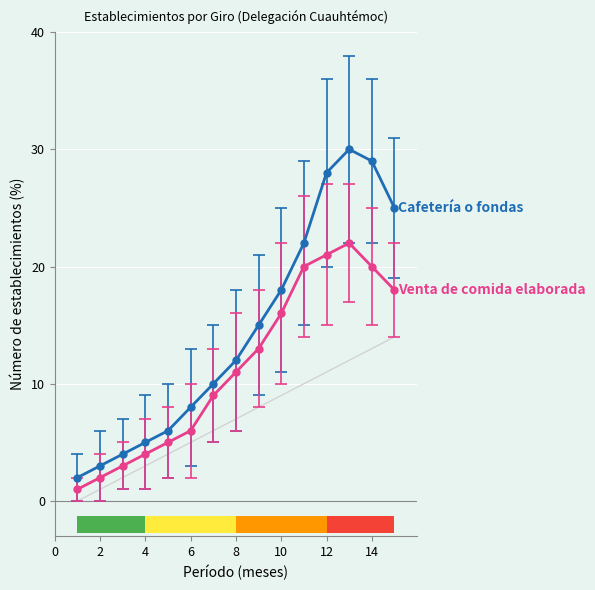

What is the difference between the highest and lowest values at 9?

2